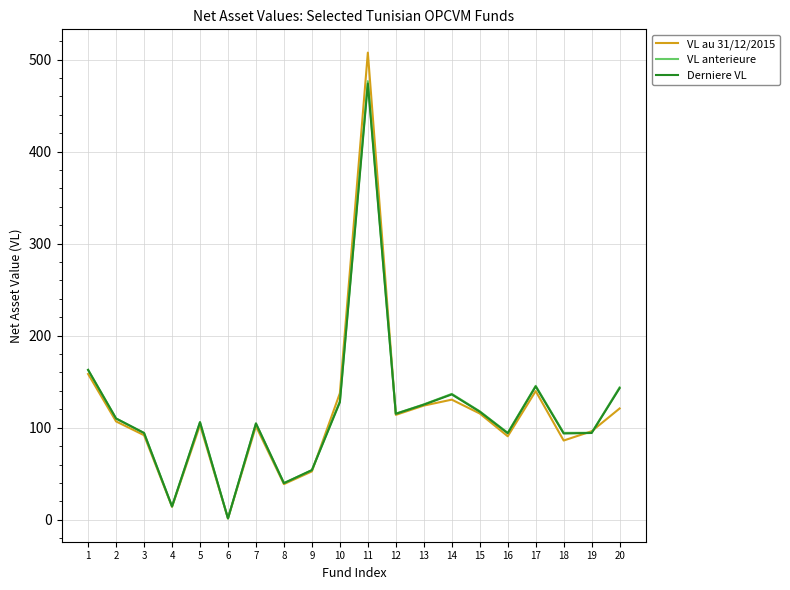

How many interior local valleys does the VL anterieure series have?

6